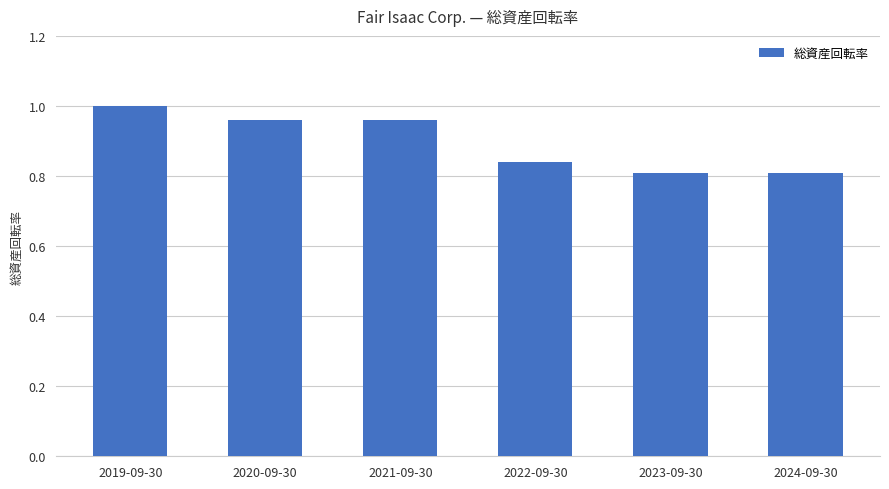

What is the label of the 3rd bar from the right?

2022-09-30